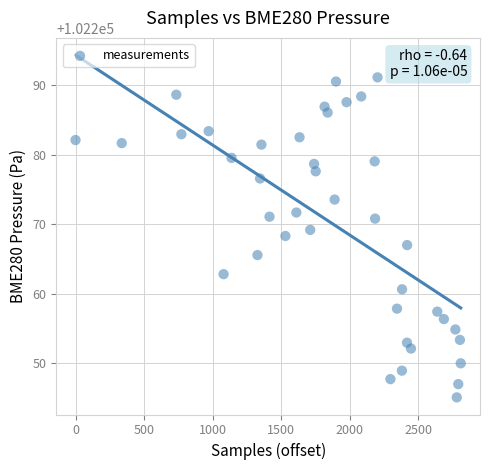

What is the range of Y values (max minus min)?

46.1